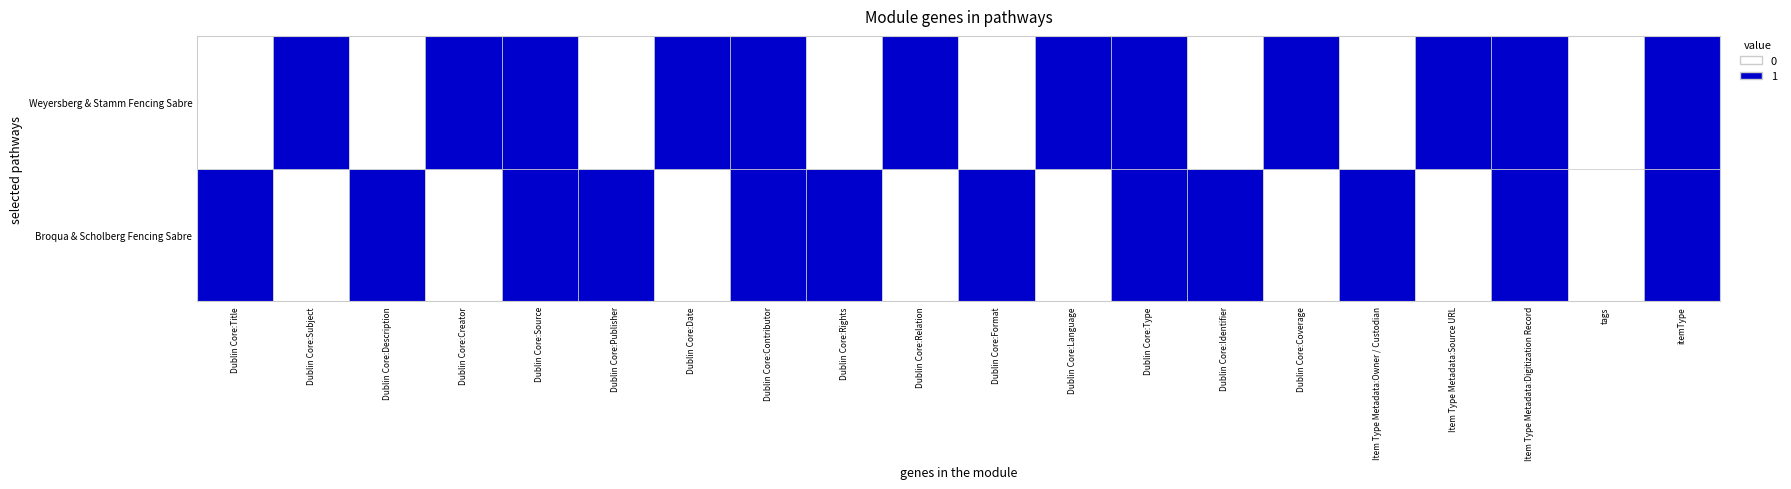

What is the approximate value of Broqua & Scholberg Fencing Sabre at Dublin Core:Title?

1